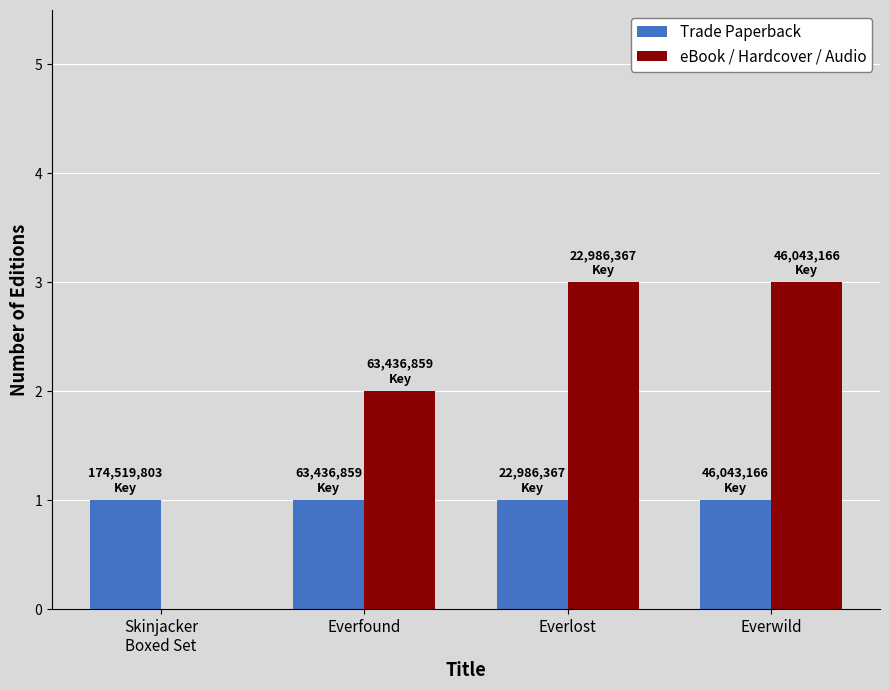

Is it true that Trade Paperback equals 2 at Everlost?

False